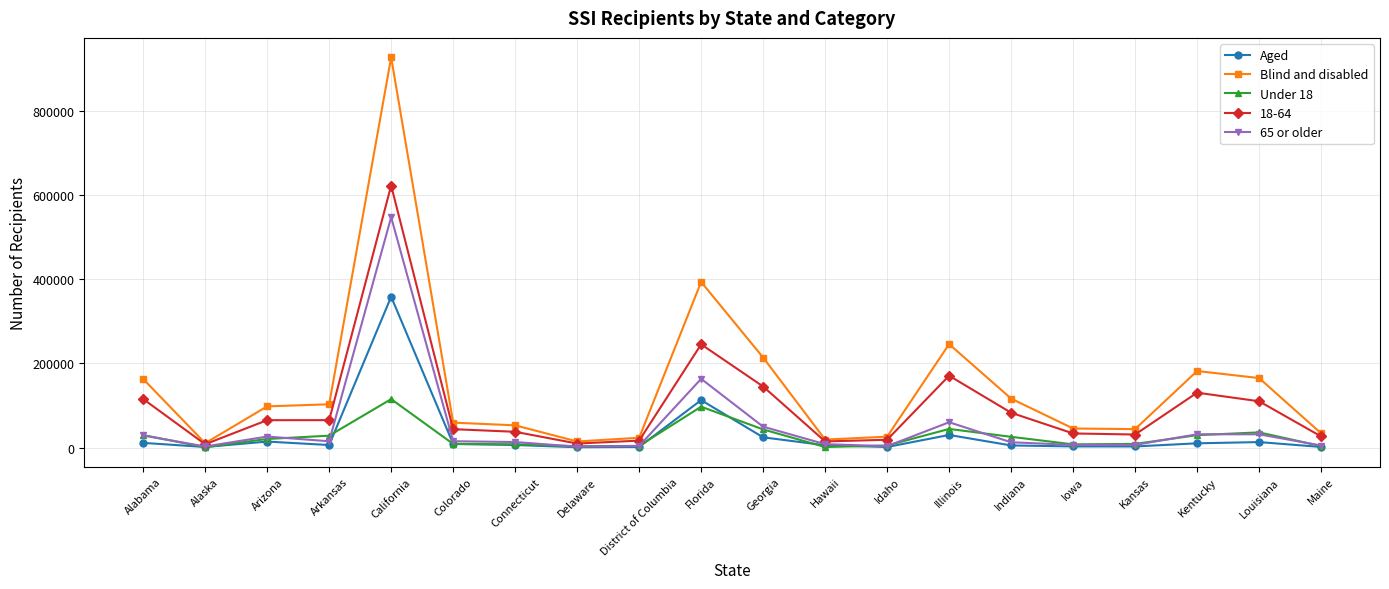

What is the label of the 11th point from the right?

Florida